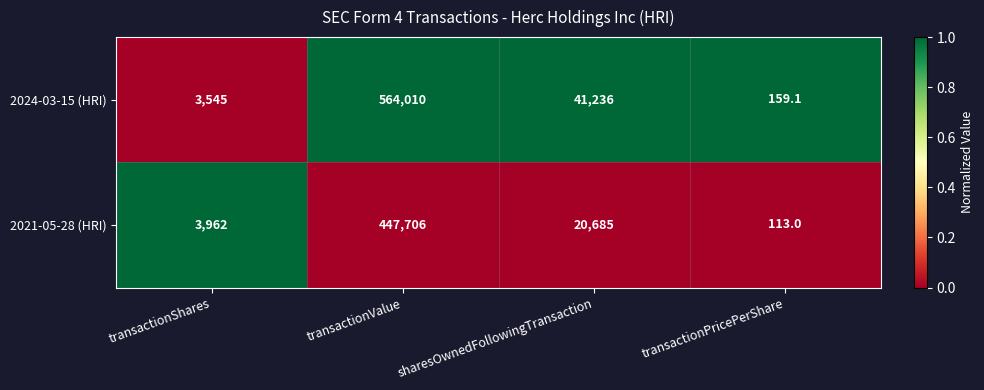

Reading right to left, extract all data points from this chart.

2024-03-15 (HRI): 159.1	41236.0	564010.0	3545.0
2021-05-28 (HRI): 113.0	20685.0	447706.0	3962.0